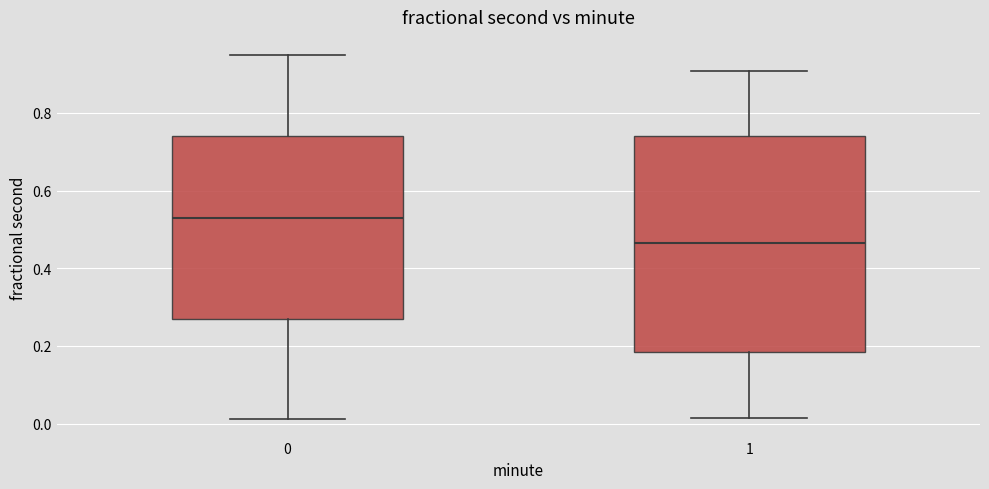

Which box has the highest median line?

0